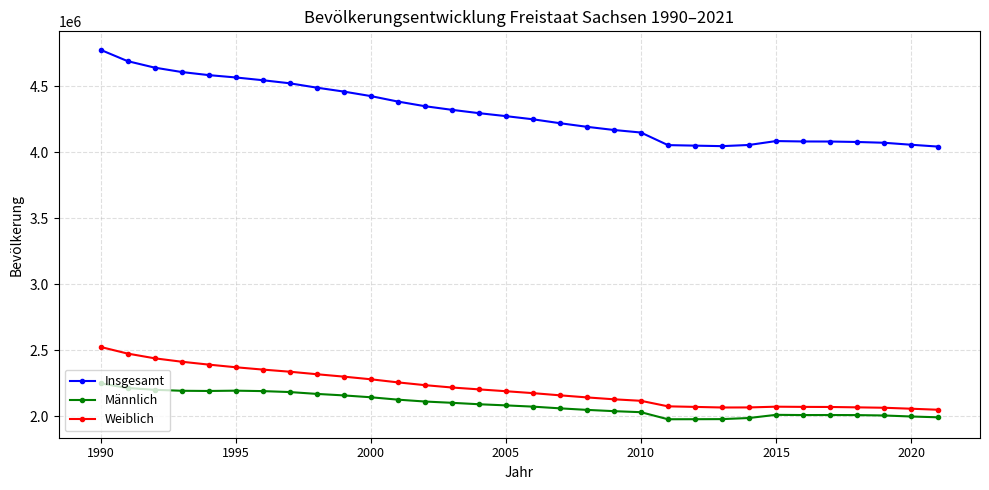

Which series has the largest range (max minus min)?

Insgesamt